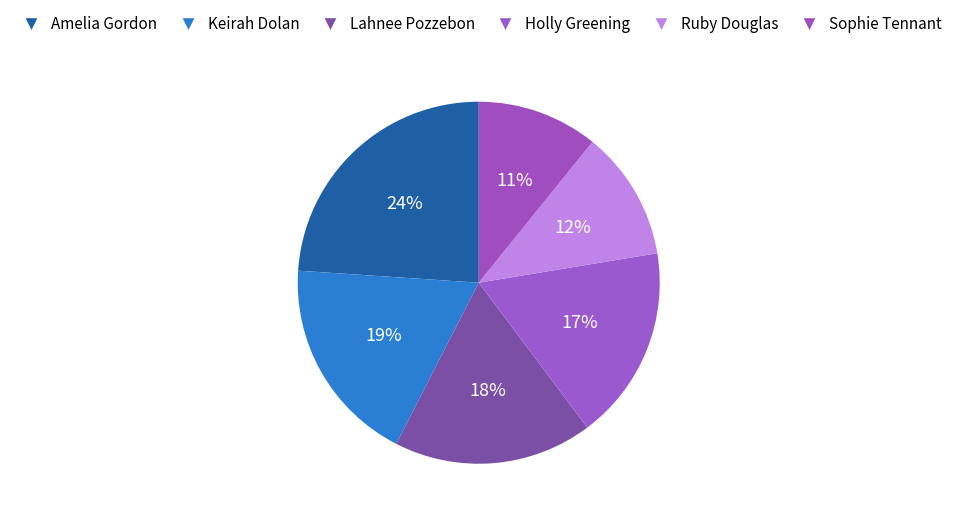

Is there any slice that represents more than half of the pie?

No